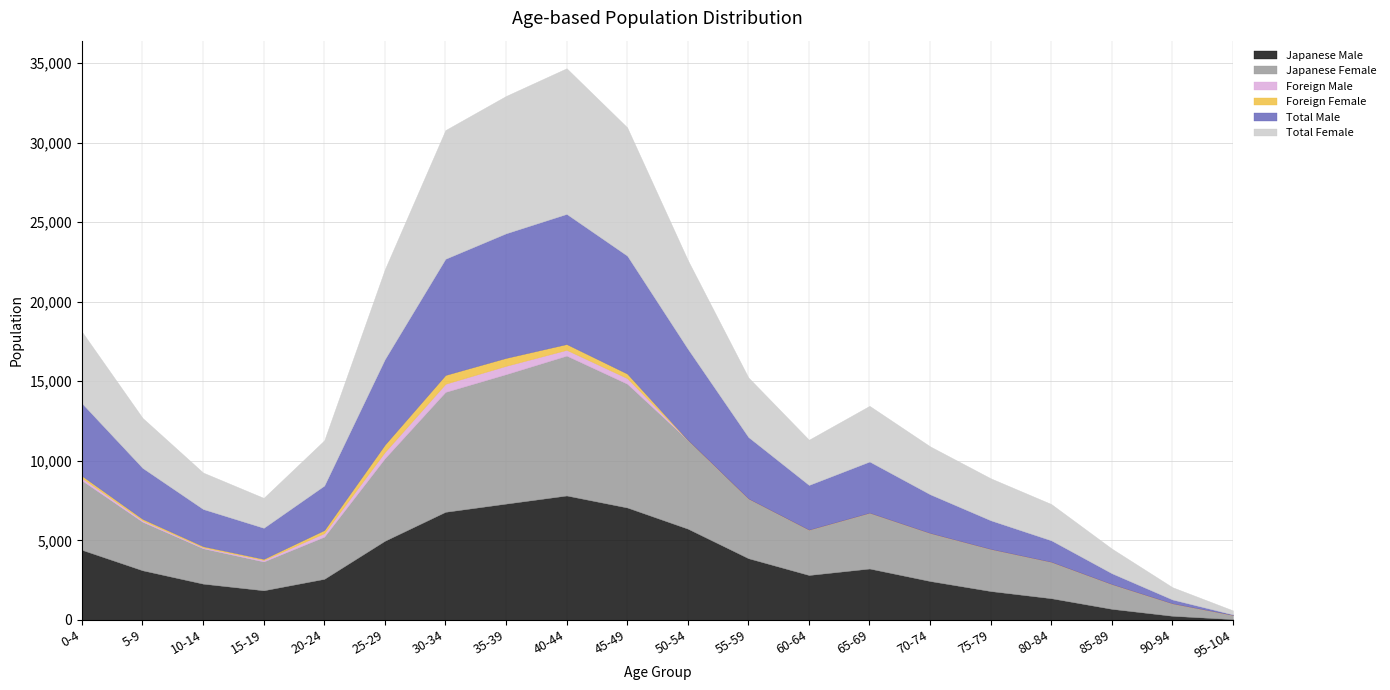

At which category does Total Female reach its first local peak?

40-44